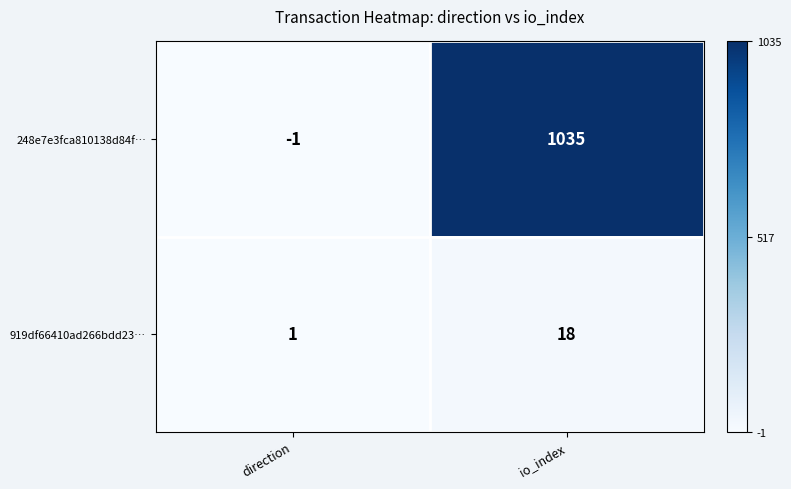

Reading left to right, what are all the values shown in this chart?

248e7e3fca810138d84f…: direction=-1	io_index=1035
919df66410ad266bdd23…: direction=1	io_index=18